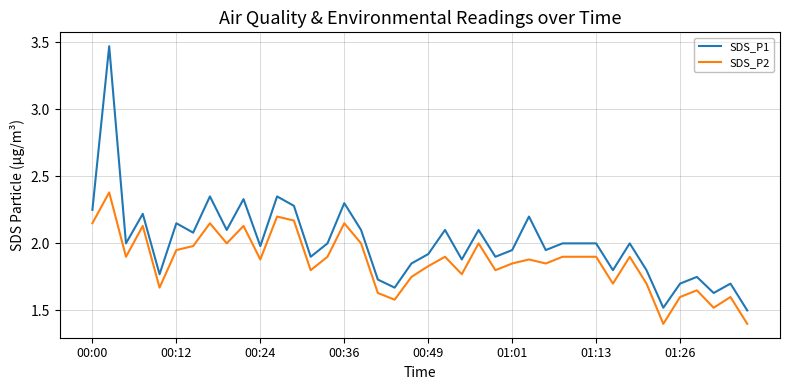

True or false: SDS_P2 and SDS_P1 intersect in this chart.

False